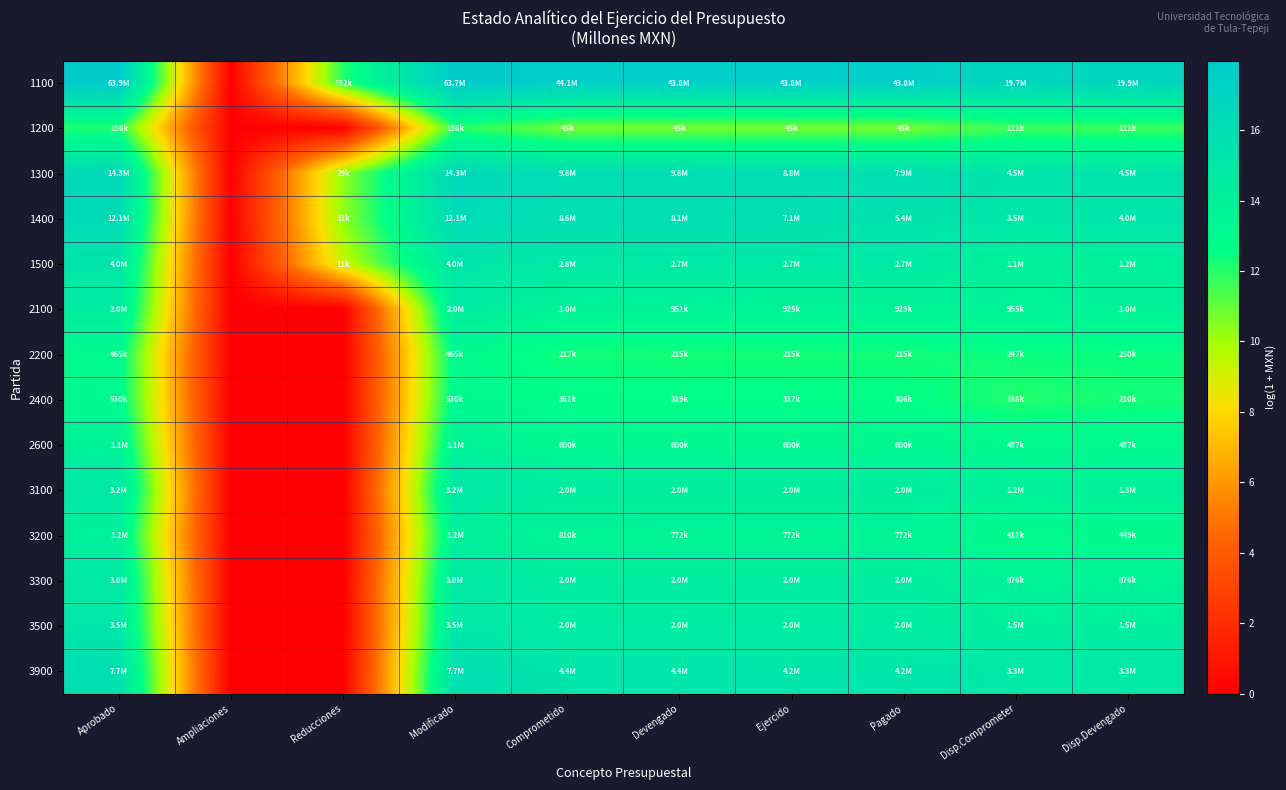

Reading right to left, what are all the values shown in this chart?

1100: Disp.Devengado=16.8	Disp.Comprometer=16.8	Pagado=17.6	Ejercido=17.6	Devengado=17.6	Comprometido=17.6	Modificado=18.0	Reducciones=11.9	Ampliaciones=0.0	Aprobado=18.0
1200: Disp.Devengado=11.6	Disp.Comprometer=11.6	Pagado=10.7	Ejercido=10.7	Devengado=10.7	Comprometido=10.7	Modificado=12.0	Reducciones=0.0	Ampliaciones=0.0	Aprobado=12.0
1300: Disp.Devengado=15.3	Disp.Comprometer=15.3	Pagado=15.9	Ejercido=16.0	Devengado=16.1	Comprometido=16.1	Modificado=16.5	Reducciones=10.3	Ampliaciones=0.0	Aprobado=16.5
1400: Disp.Devengado=15.2	Disp.Comprometer=15.1	Pagado=15.5	Ejercido=15.8	Devengado=15.9	Comprometido=16.0	Modificado=16.3	Reducciones=10.3	Ampliaciones=0.0	Aprobado=16.3
1500: Disp.Devengado=14.0	Disp.Comprometer=13.9	Pagado=14.8	Ejercido=14.8	Devengado=14.8	Comprometido=14.9	Modificado=15.2	Reducciones=9.3	Ampliaciones=0.0	Aprobado=15.2
2100: Disp.Devengado=13.8	Disp.Comprometer=13.8	Pagado=13.7	Ejercido=13.7	Devengado=13.8	Comprometido=13.8	Modificado=14.5	Reducciones=0.0	Ampliaciones=0.0	Aprobado=14.5
2200: Disp.Devengado=12.4	Disp.Comprometer=12.4	Pagado=12.3	Ejercido=12.3	Devengado=12.3	Comprometido=12.3	Modificado=13.0	Reducciones=0.0	Ampliaciones=0.0	Aprobado=13.0
2400: Disp.Devengado=12.3	Disp.Comprometer=12.0	Pagado=12.6	Ejercido=12.7	Devengado=12.7	Comprometido=12.8	Modificado=13.2	Reducciones=0.0	Ampliaciones=0.0	Aprobado=13.2
2600: Disp.Devengado=13.1	Disp.Comprometer=13.1	Pagado=13.3	Ejercido=13.3	Devengado=13.3	Comprometido=13.3	Modificado=13.9	Reducciones=0.0	Ampliaciones=0.0	Aprobado=13.9
3100: Disp.Devengado=14.0	Disp.Comprometer=14.0	Pagado=14.5	Ejercido=14.5	Devengado=14.5	Comprometido=14.5	Modificado=15.0	Reducciones=0.0	Ampliaciones=0.0	Aprobado=15.0
3200: Disp.Devengado=13.0	Disp.Comprometer=12.9	Pagado=13.6	Ejercido=13.6	Devengado=13.6	Comprometido=13.6	Modificado=14.0	Reducciones=0.0	Ampliaciones=0.0	Aprobado=14.0
3300: Disp.Devengado=13.8	Disp.Comprometer=13.8	Pagado=14.5	Ejercido=14.5	Devengado=14.5	Comprometido=14.5	Modificado=14.9	Reducciones=0.0	Ampliaciones=0.0	Aprobado=14.9
3500: Disp.Devengado=14.2	Disp.Comprometer=14.2	Pagado=14.5	Ejercido=14.5	Devengado=14.5	Comprometido=14.5	Modificado=15.1	Reducciones=0.0	Ampliaciones=0.0	Aprobado=15.1
3900: Disp.Devengado=15.0	Disp.Comprometer=15.0	Pagado=15.3	Ejercido=15.3	Devengado=15.3	Comprometido=15.3	Modificado=15.9	Reducciones=0.0	Ampliaciones=0.0	Aprobado=15.9